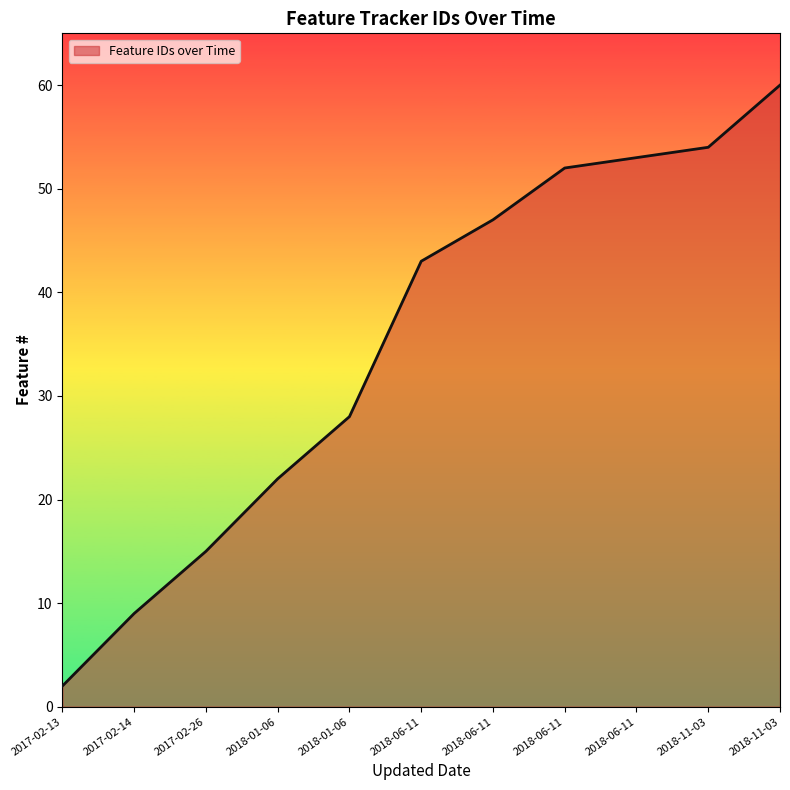

Count the number of categories in the chart.

11